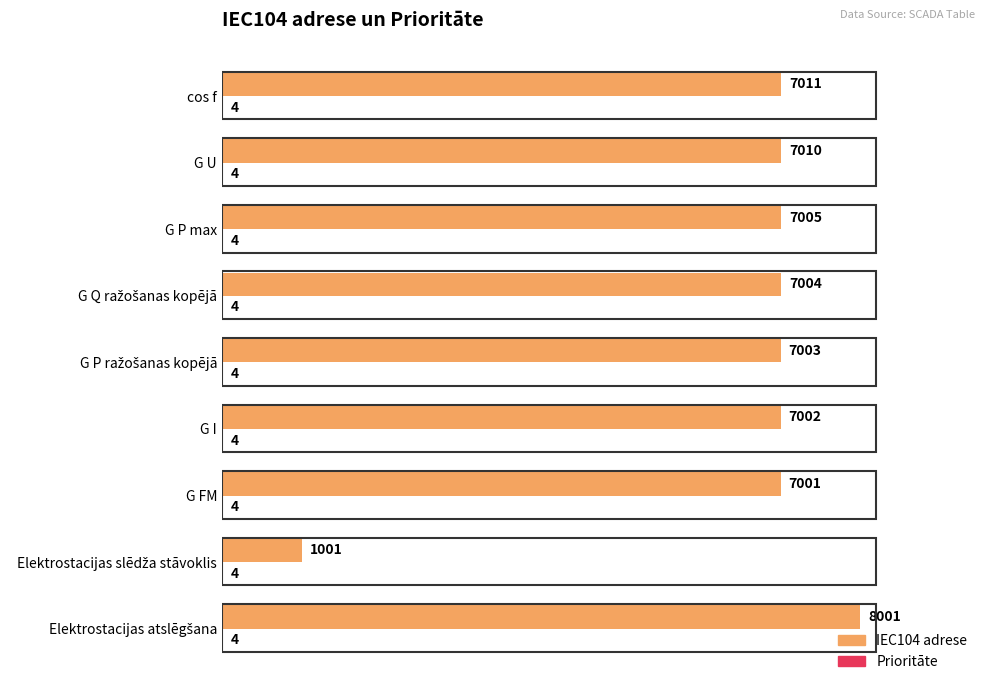

The value of IEC104 adrese at cos f is 3362. True or false?

False